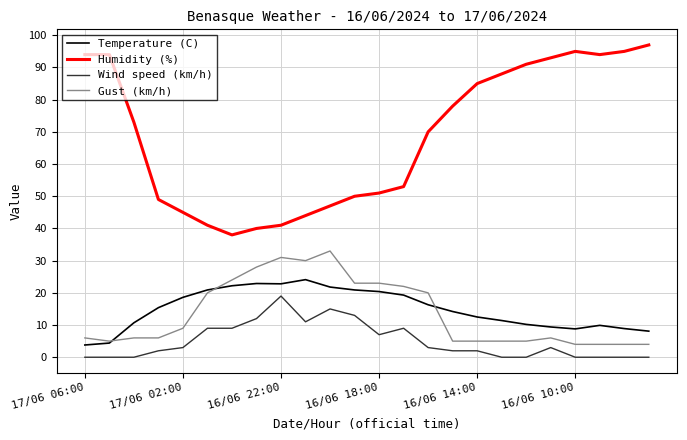

Which series has the largest total across all categories?

Humidity (%)